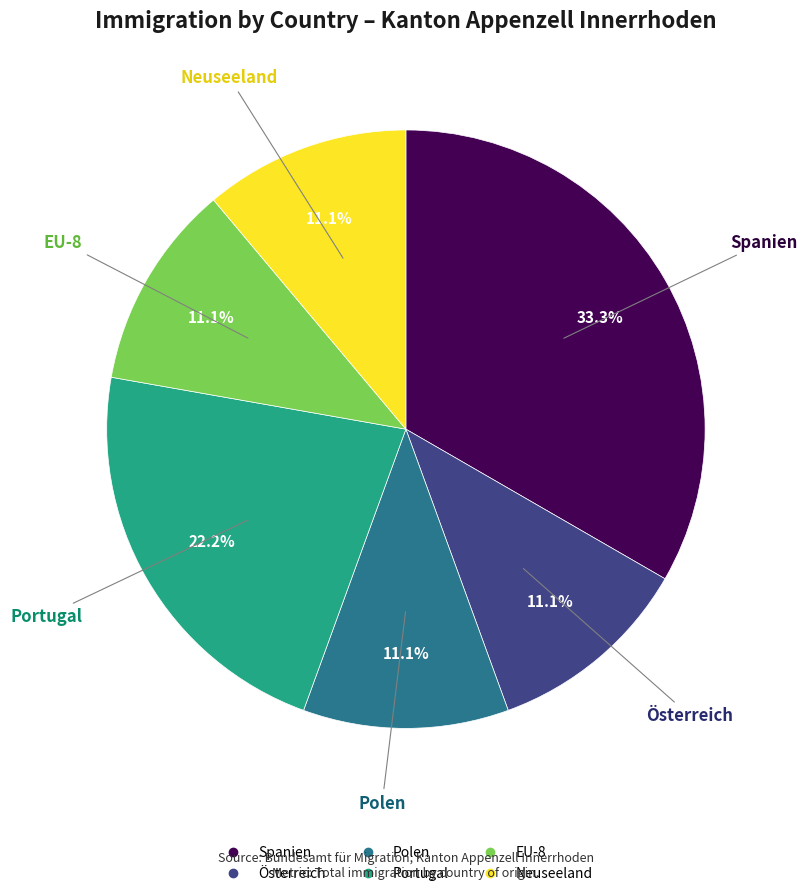

Count the number of slices in the pie.

6